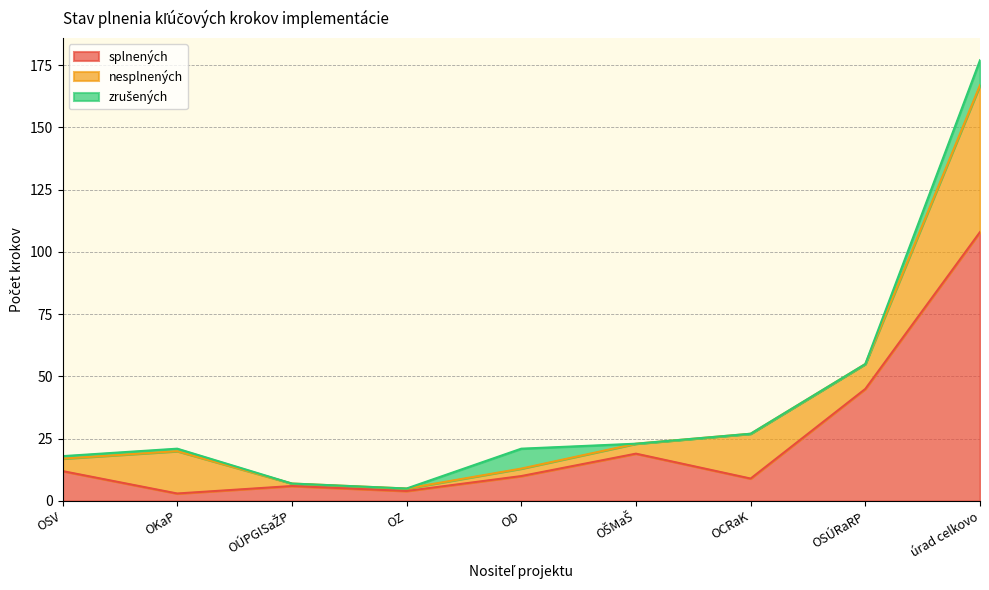

Count the zrušených values in the range 0 to 1.

7